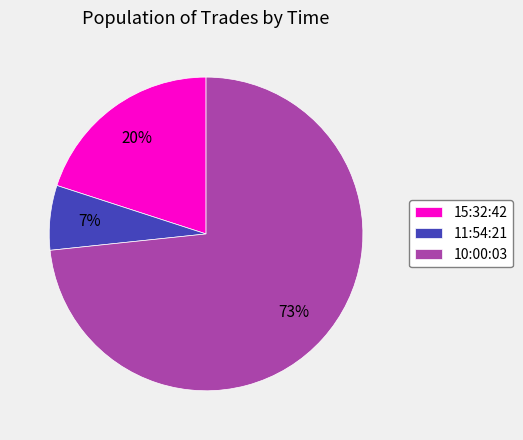

Is it true that 11:54:21 is 14% of the pie?

False